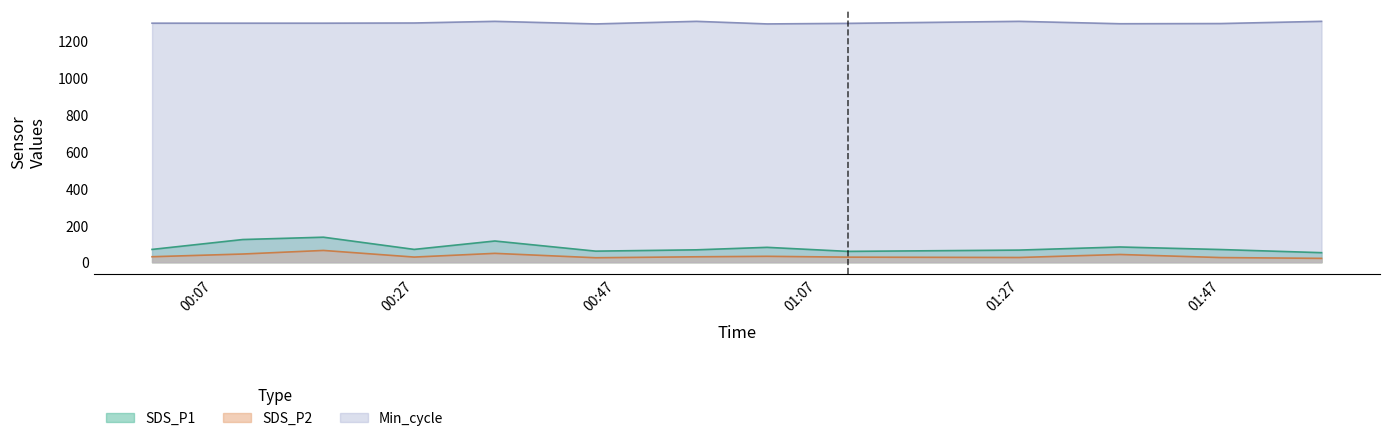

Count the number of data series in this chart.

3